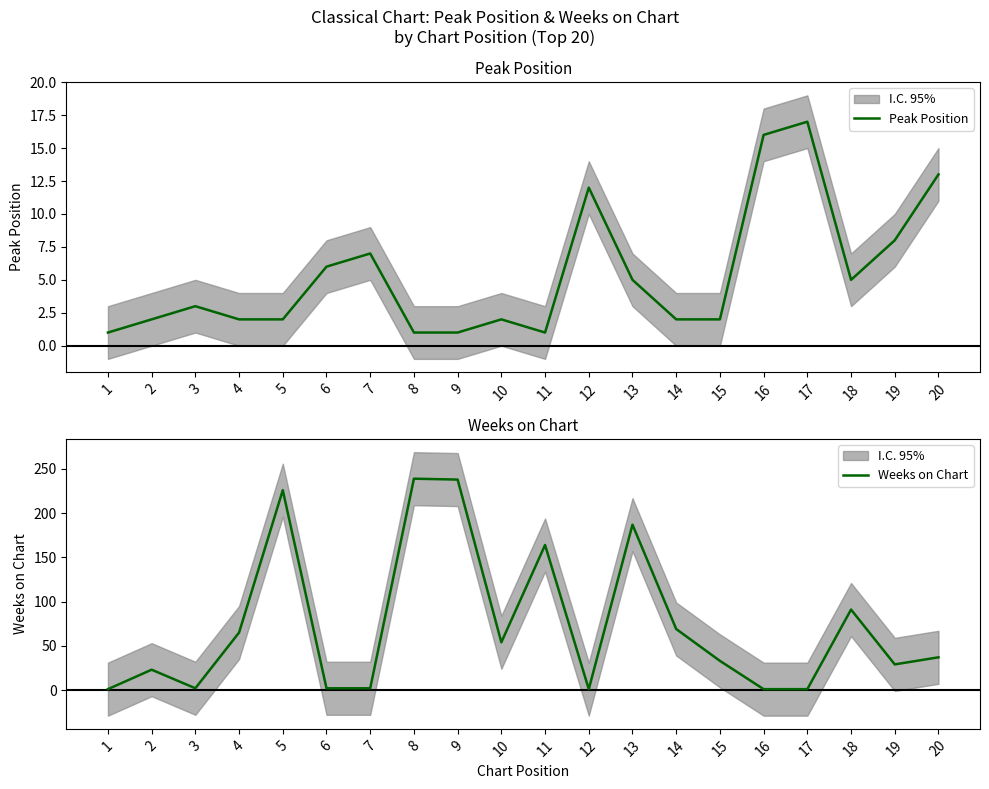

How many lines are shown in the chart?

2